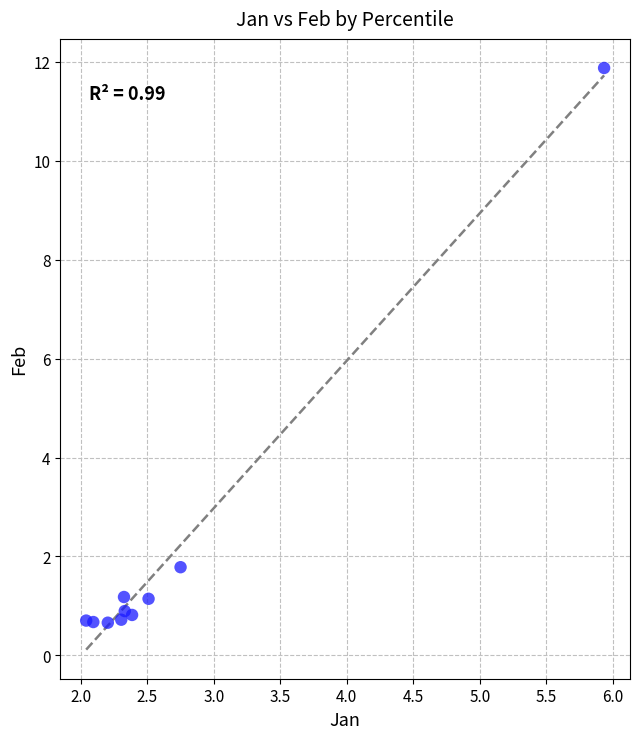

What is the range of X values (max minus min)?

3.9